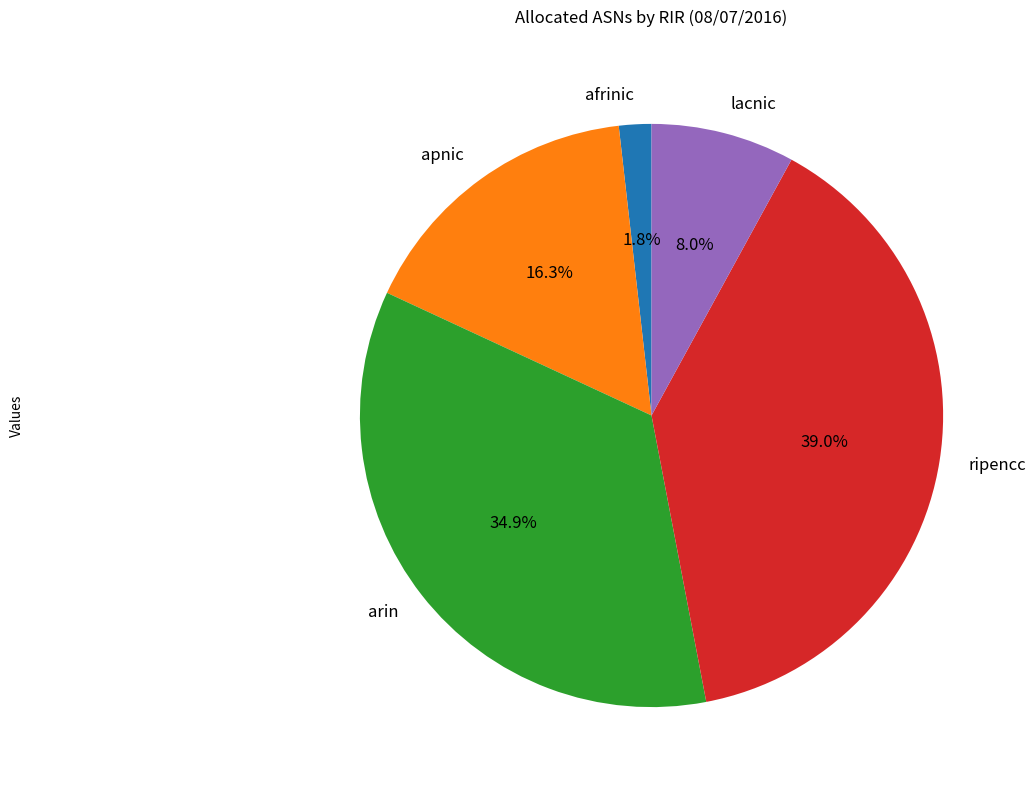

To the nearest percent, what is the difference between the lacnic and arin slice percentages?

27%